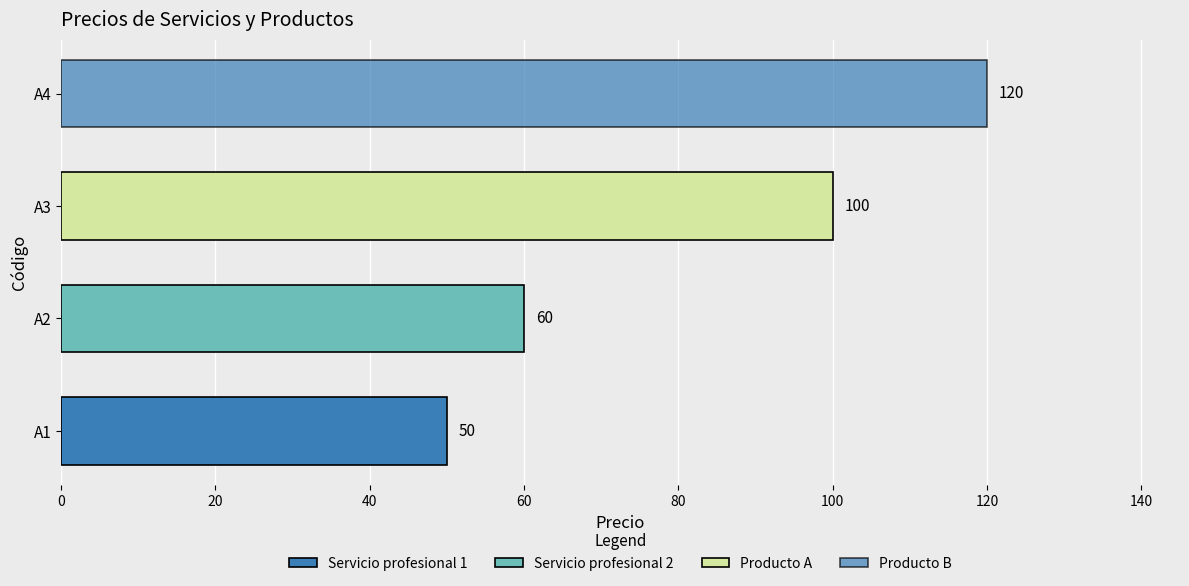

Does the chart contain stacked bars?

No